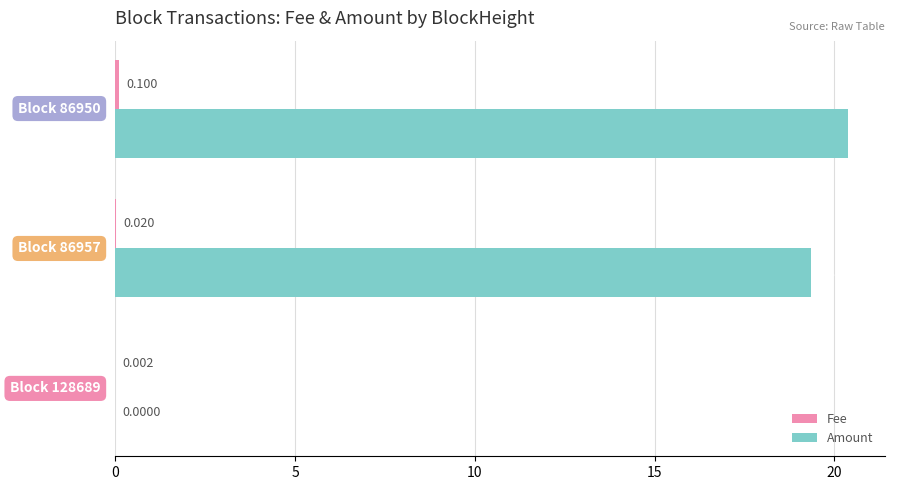

What is the greatest value displayed?

20.4